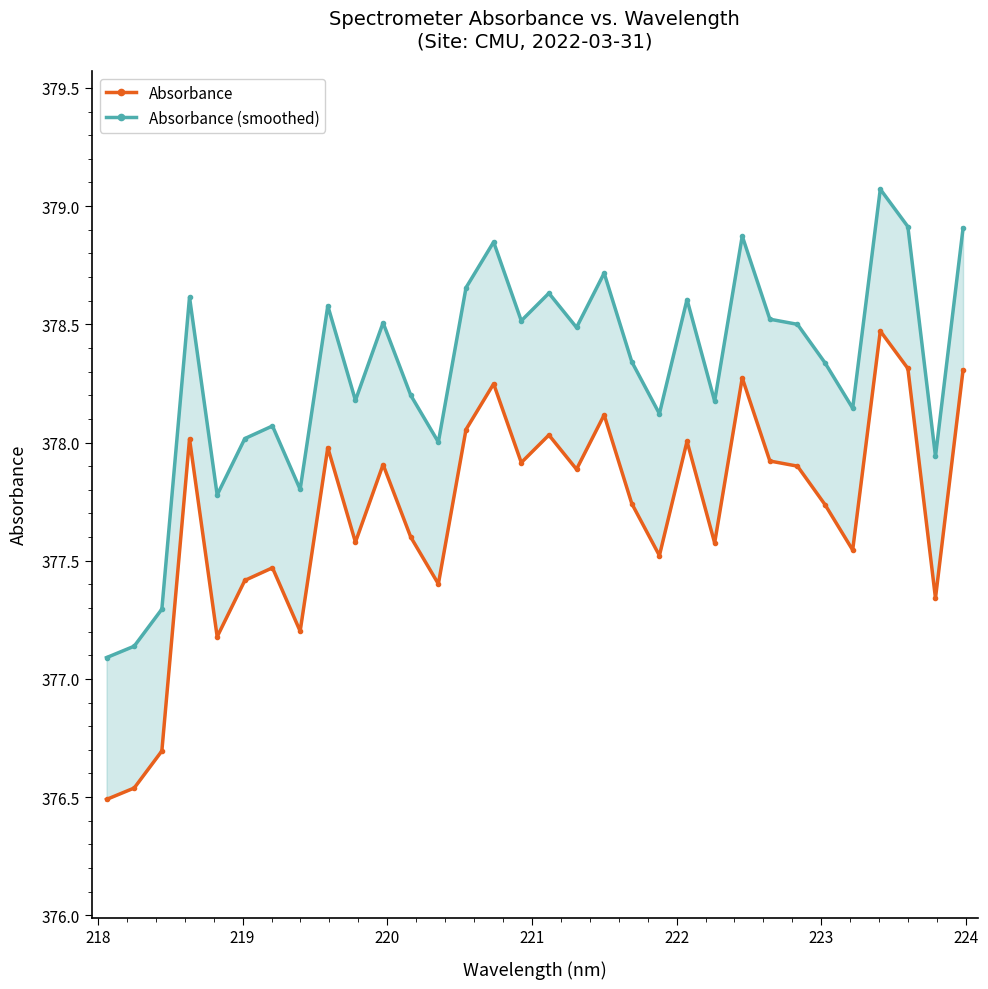

List the series in order of their peak value, highest first.

Absorbance (smoothed), Absorbance